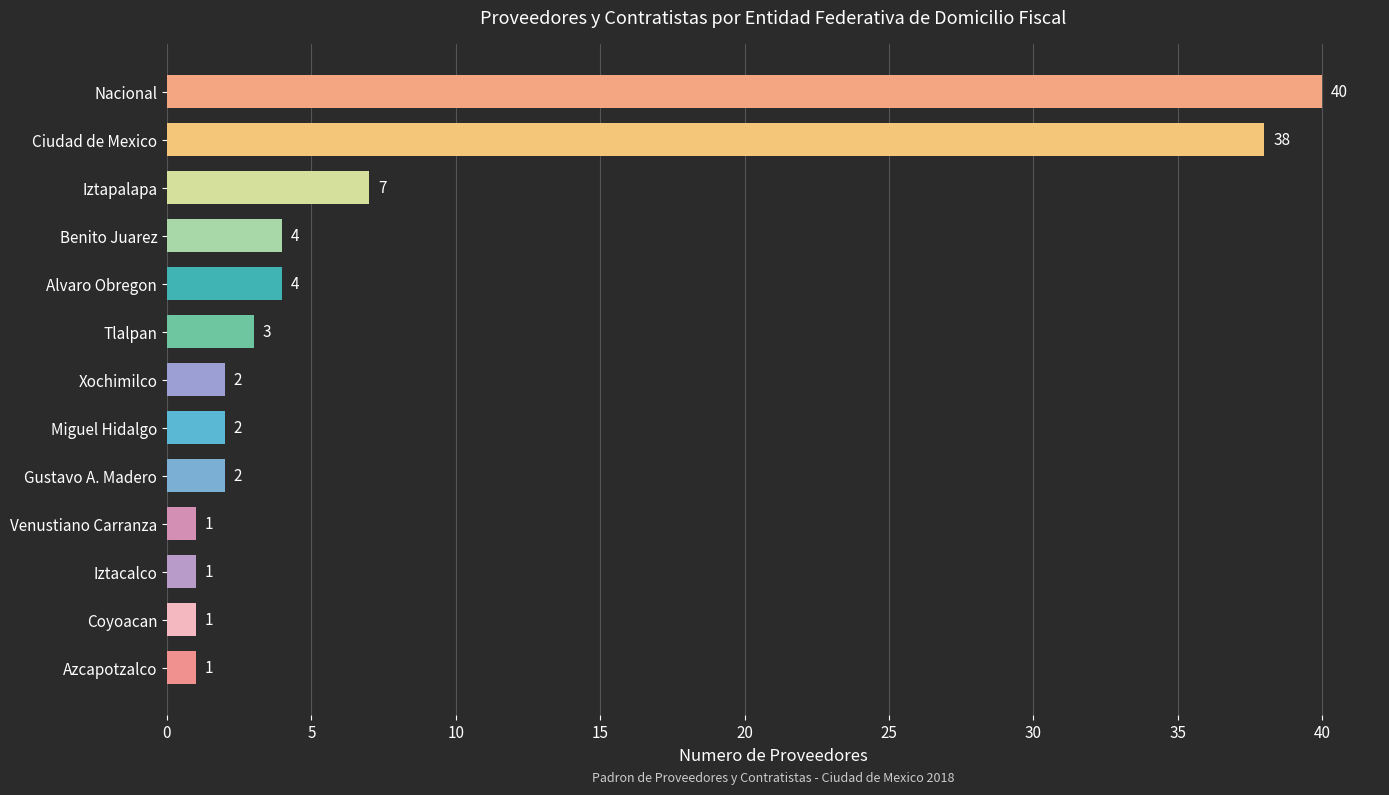

What is the change in value from Ciudad de Mexico to Coyoacan?

-37